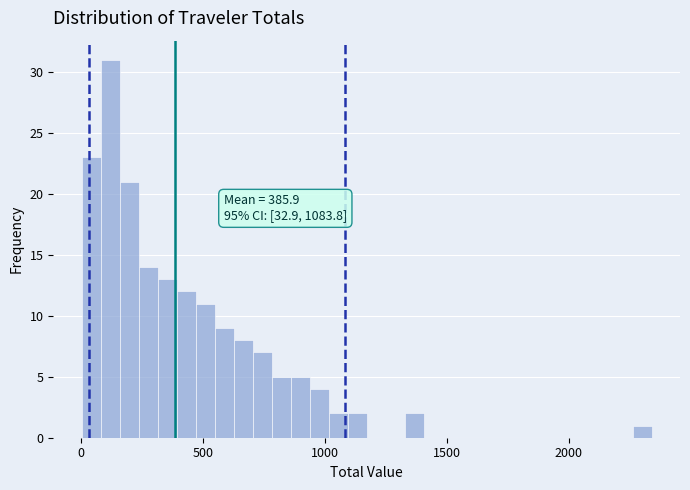

Read against the x-axis, roughly where is the centre of the tallest bar?

100